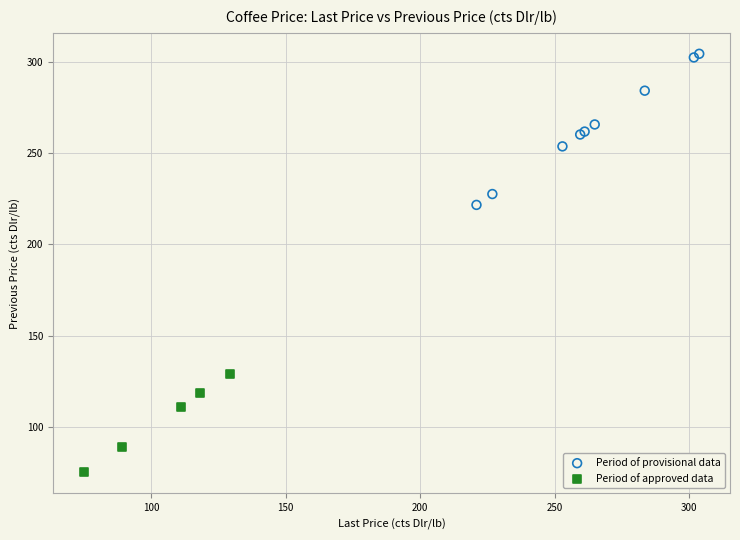

Which series reaches the minimum Y coordinate?

Period of approved data